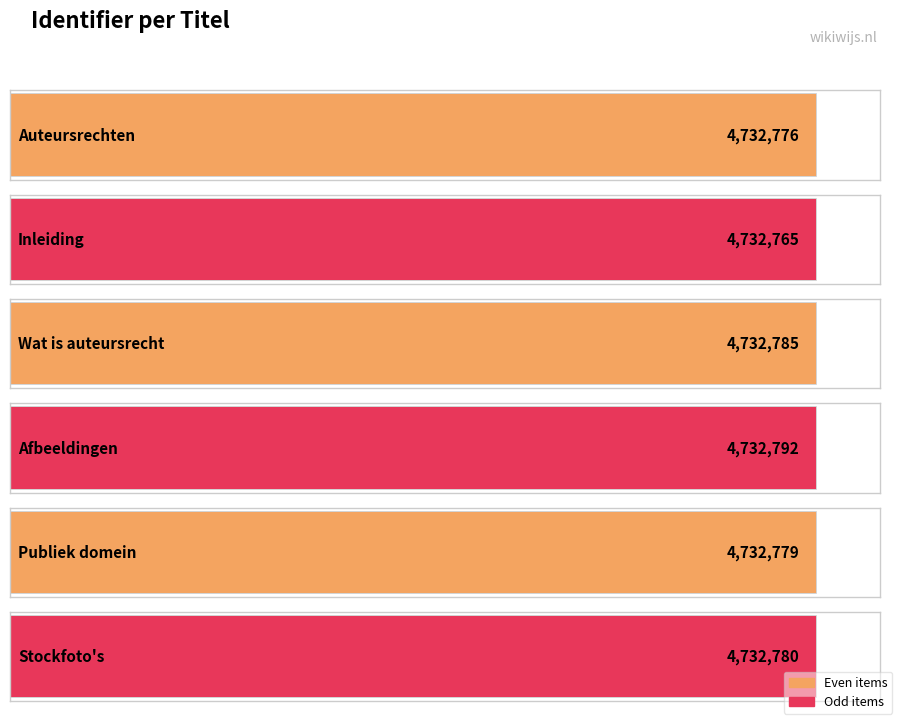

What is the ratio of the value at Stockfoto's to the value at Afbeeldingen?

1.0